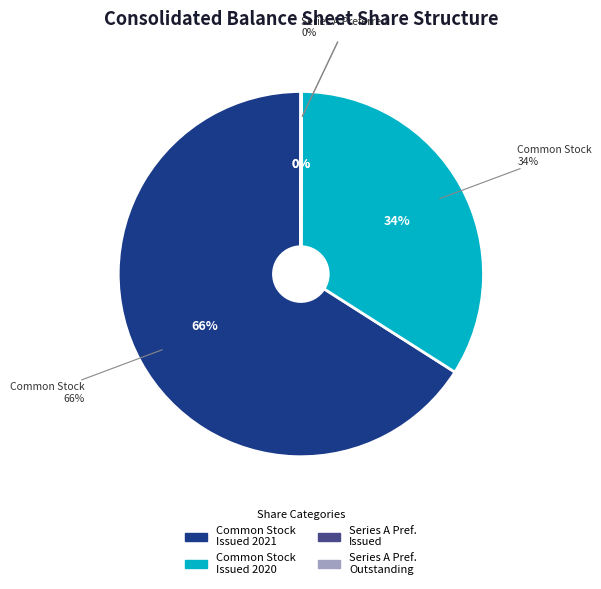

The Common Stock
Shares Issued
(2020) slice represents 34% of the pie. True or false?

True